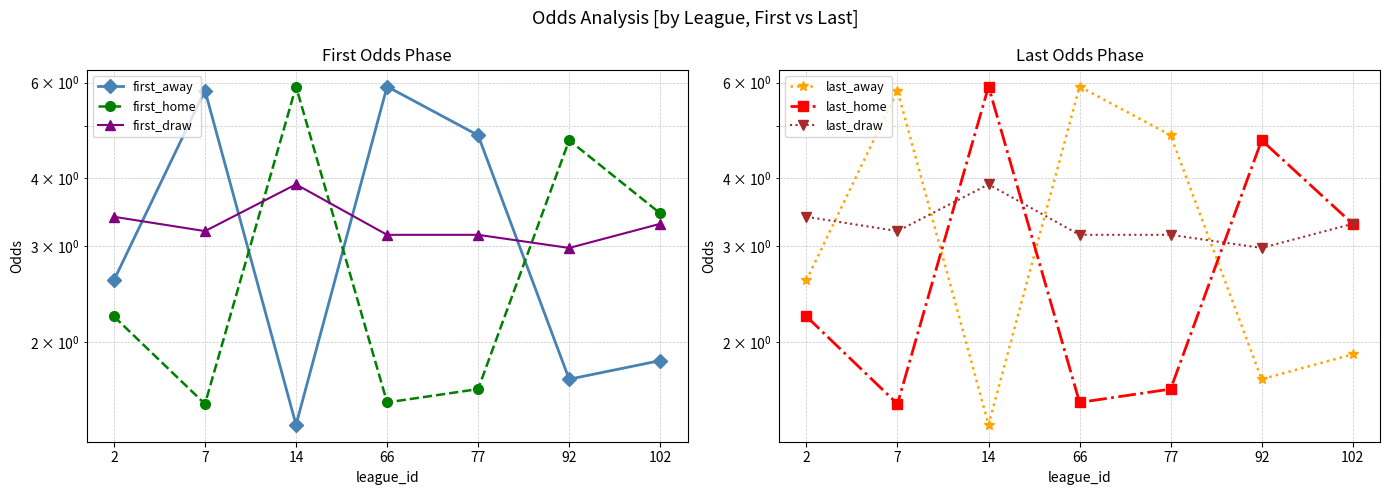

Which series changed the most between 2 and 66?

first_away